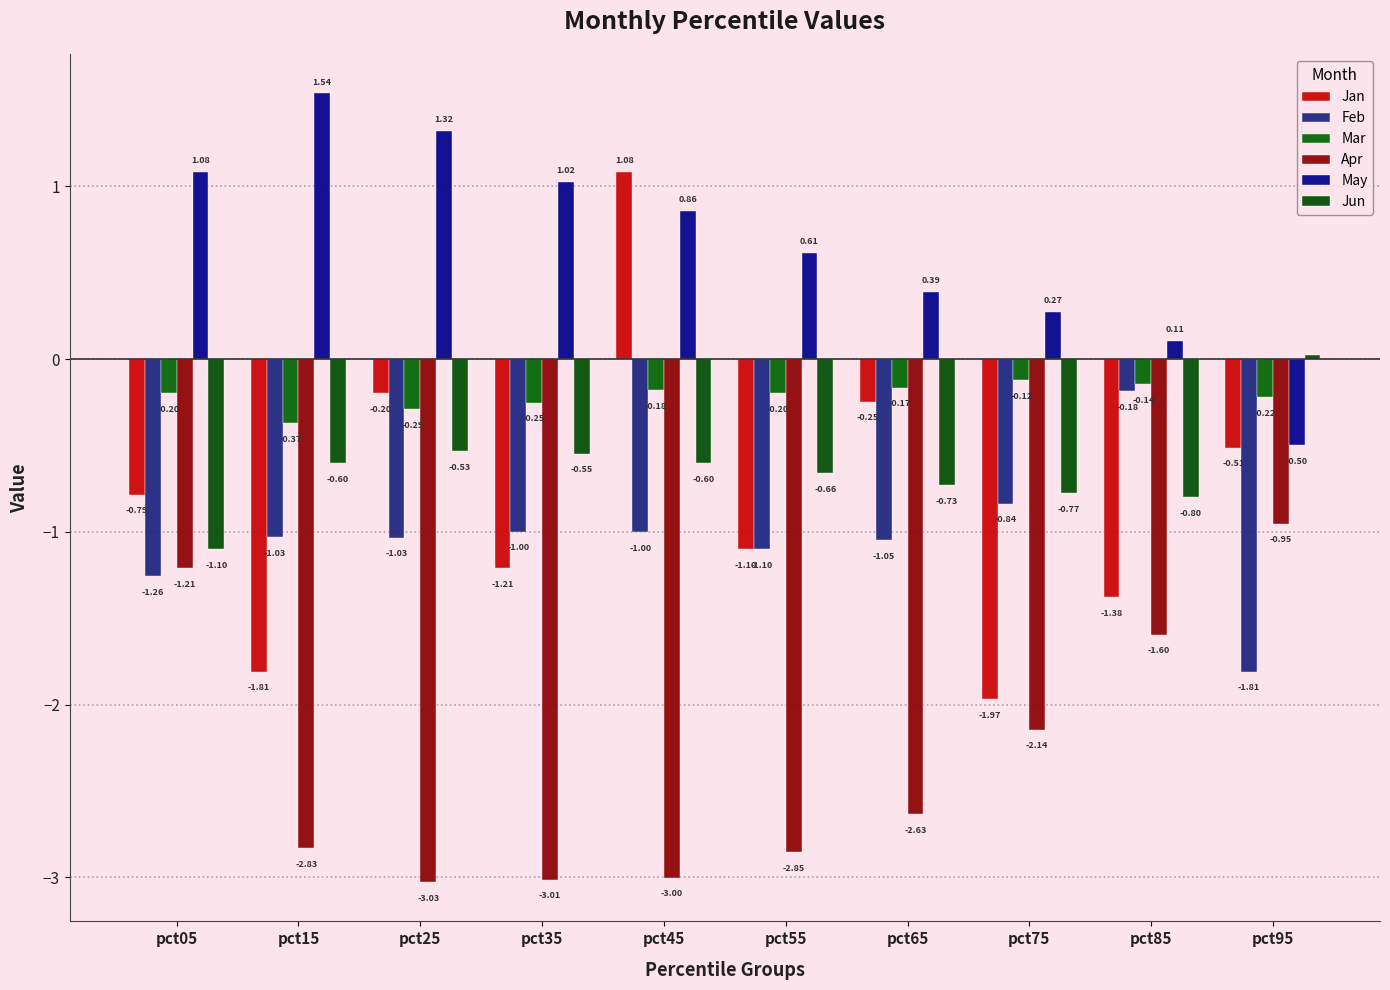

What is the difference between the highest and lowest values at pct15?

4.4